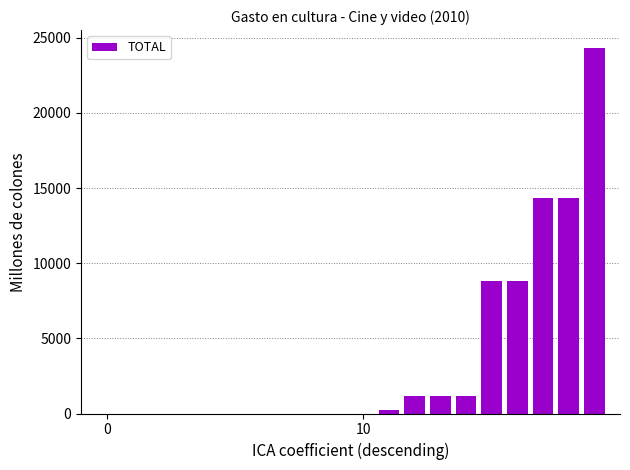

What is the sum of all values?

74271.7